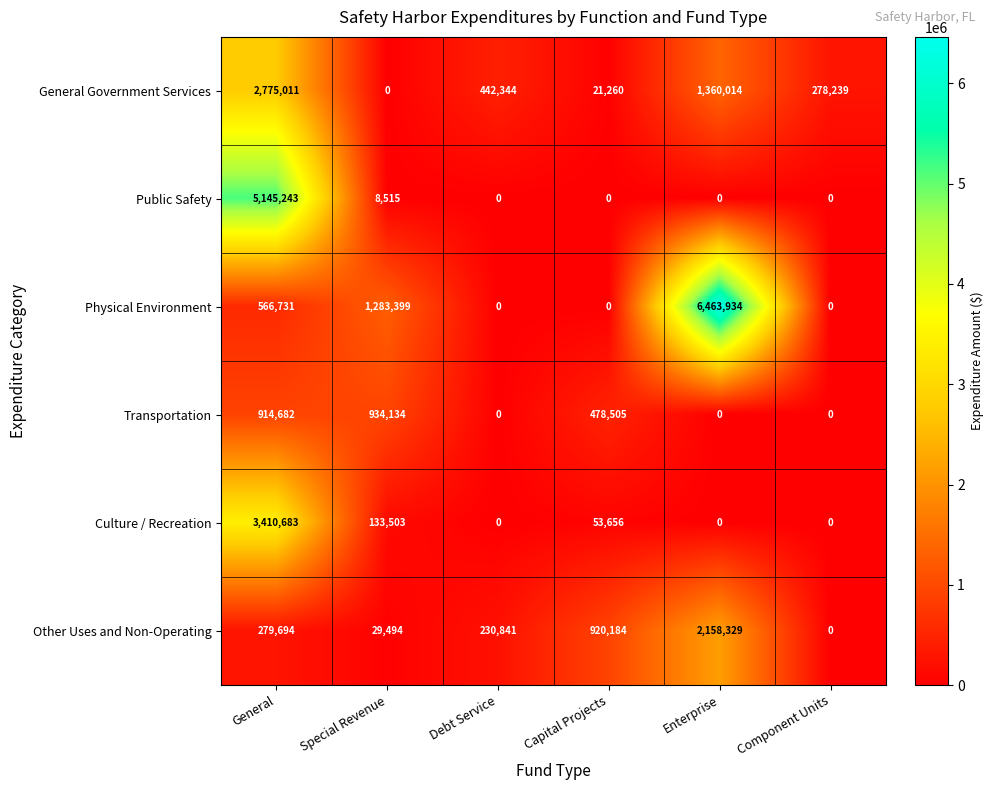

At which label does Culture / Recreation first exceed 53656?

General